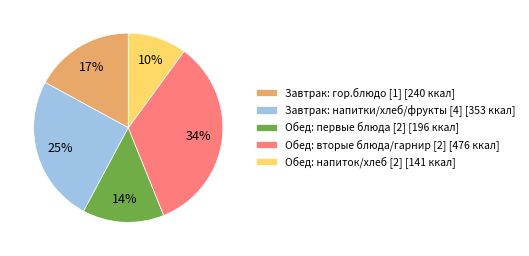

To the nearest percent, what percentage of the pie is Обед: напиток/хлеб [2] [141 ккал]?

10%